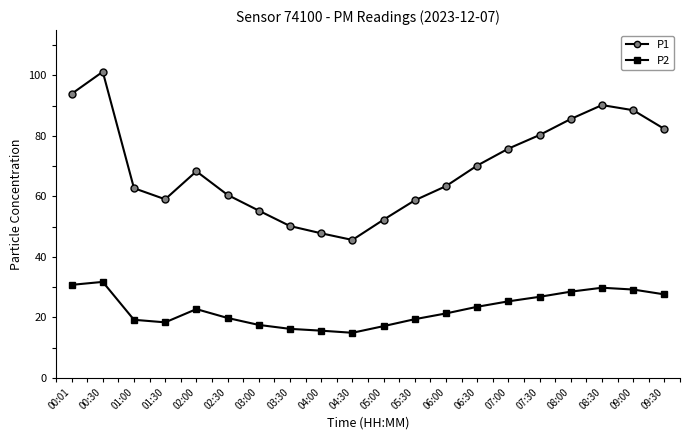

Which series changed the most between 00:30 and 07:00?

P1